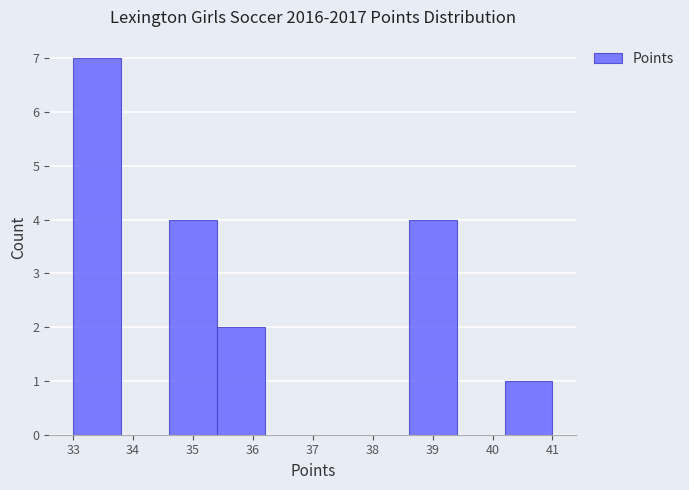

Over which range of the x-axis is the bar tallest?

33.0 to 33.8